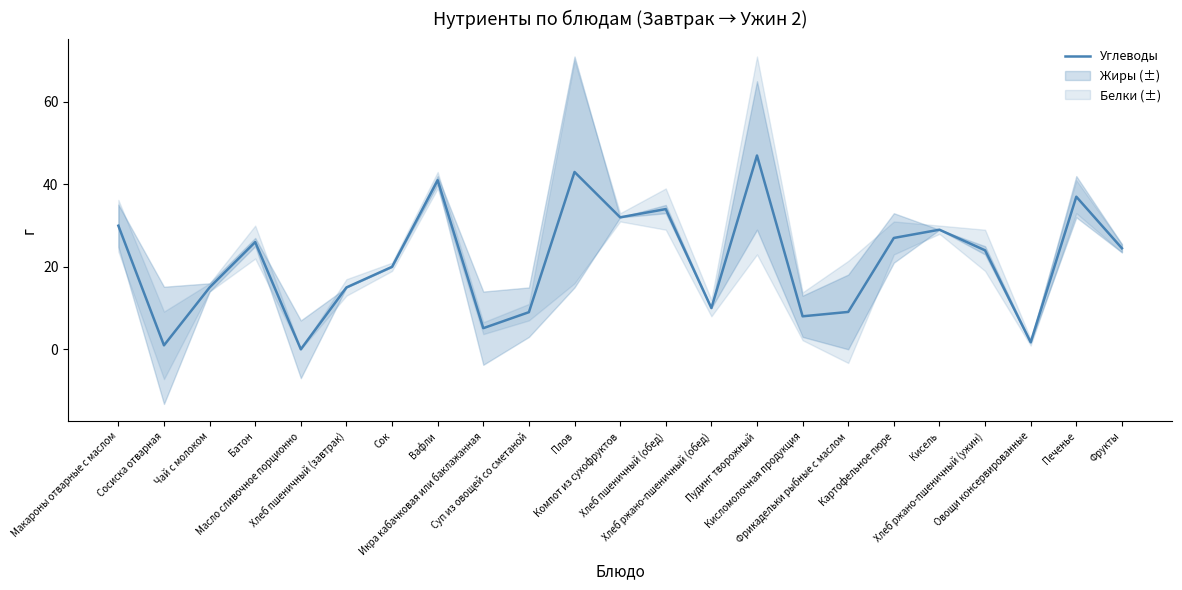

How many data points are less than 24?

11